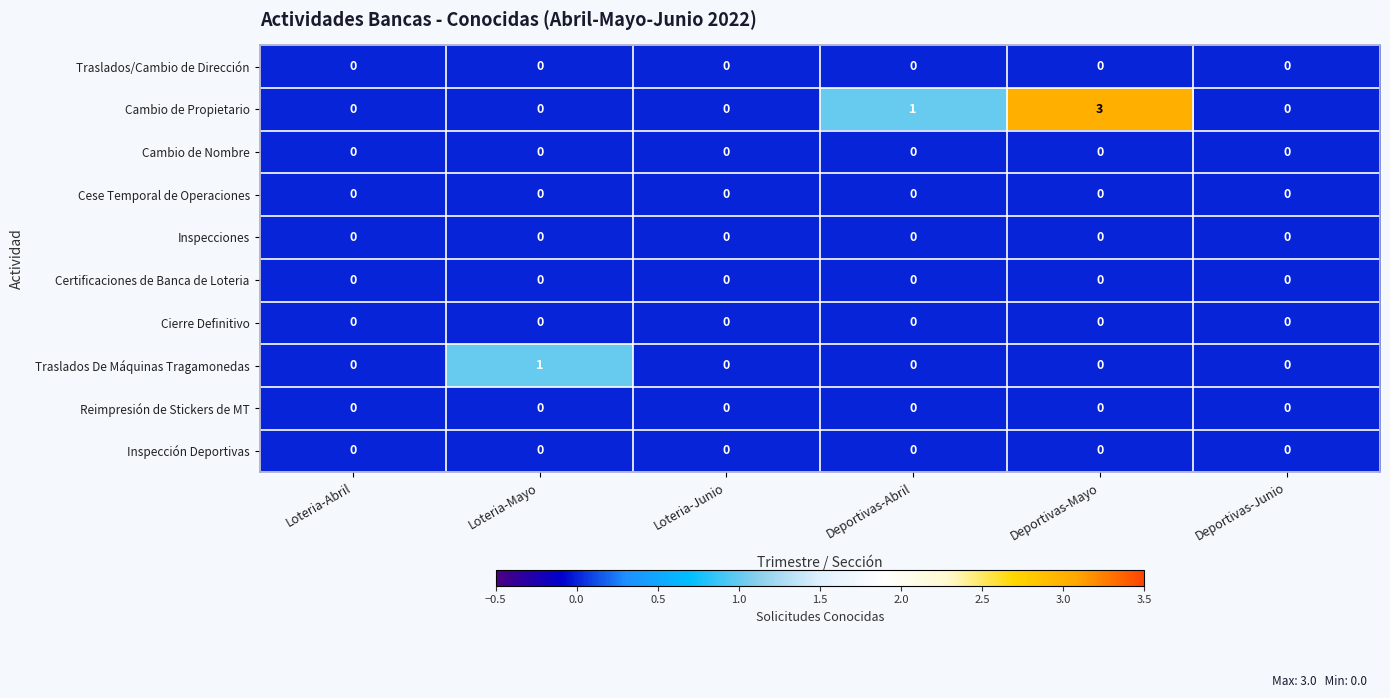

Which series has the widest spread of values?

Cambio de Propietario